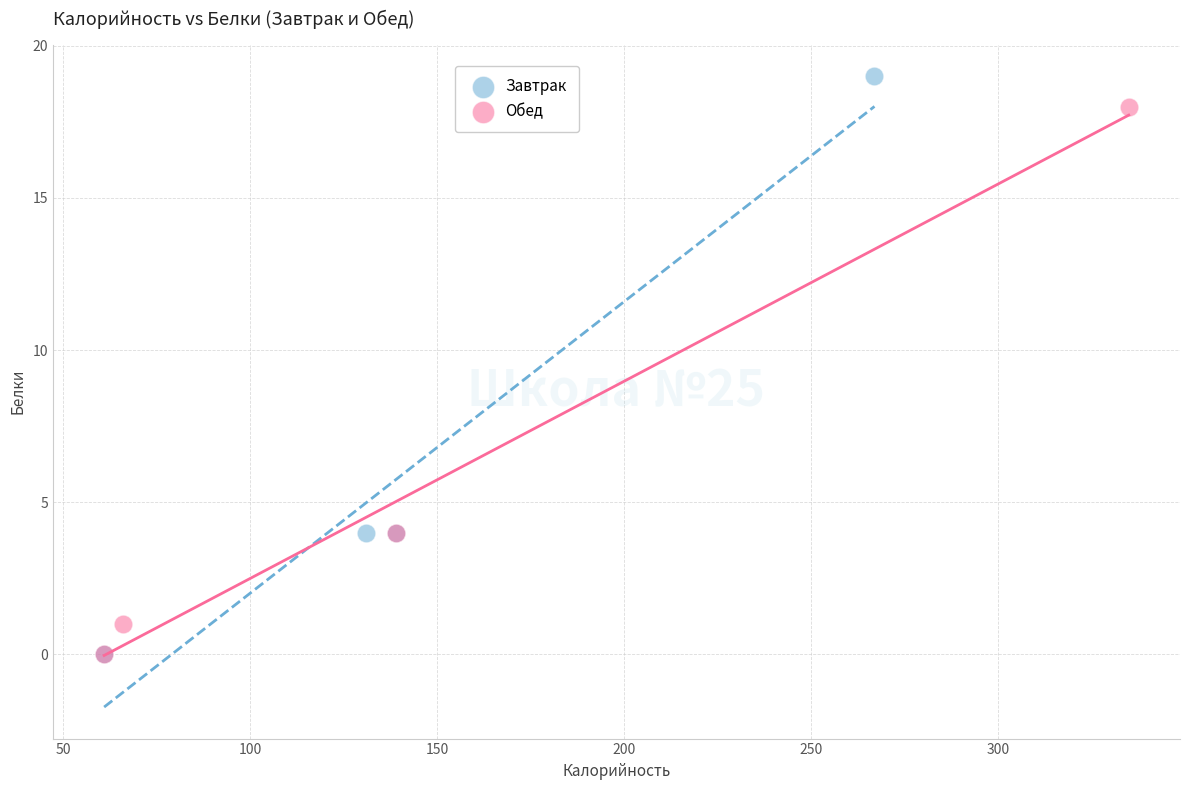

Which series reaches the maximum Y coordinate?

Завтрак